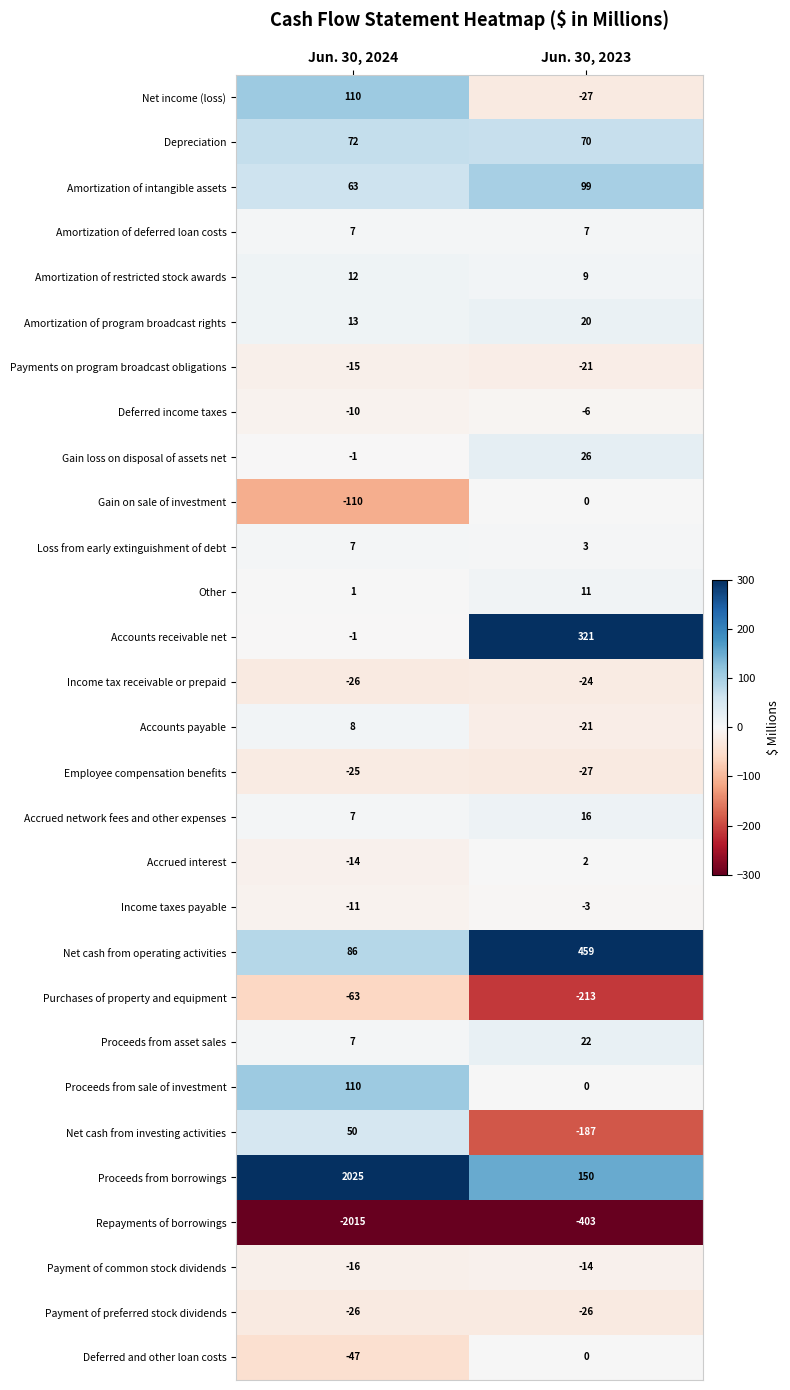

Rank the categories by Gain on sale of investment value from lowest to highest.

Jun. 30, 2024, Jun. 30, 2023